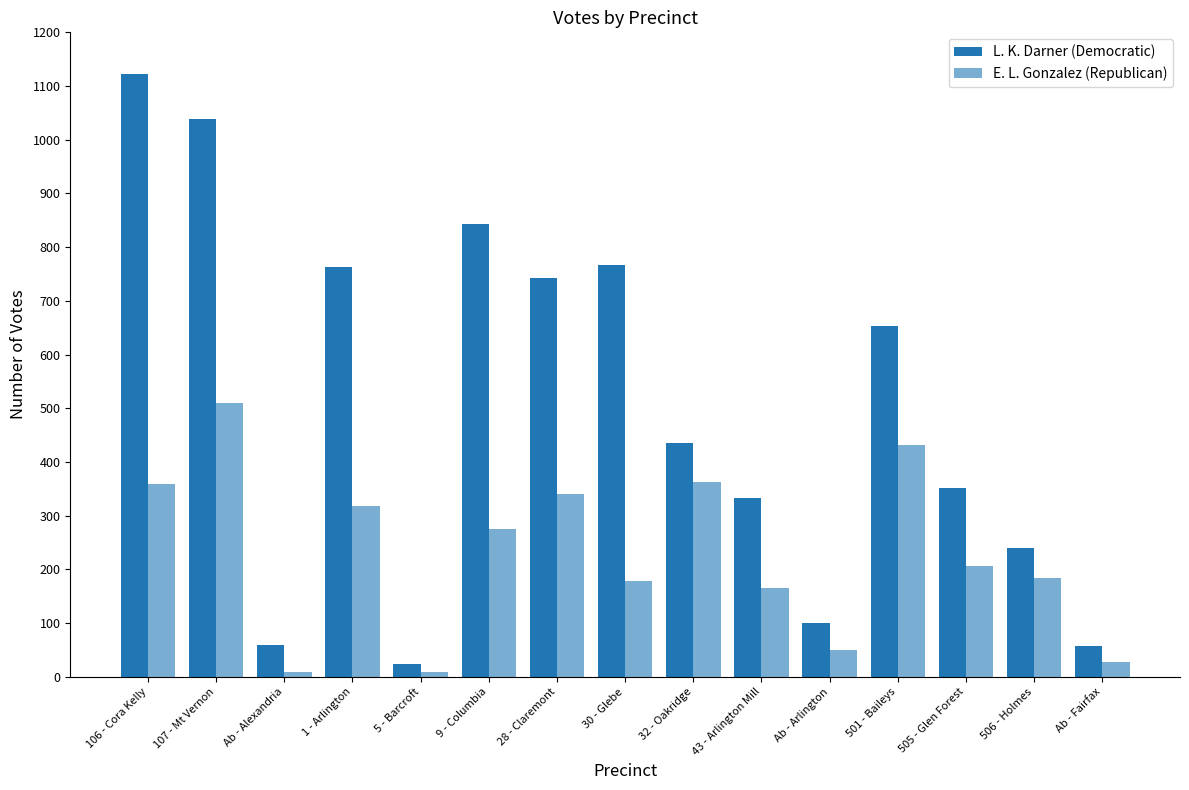

What is the smallest value displayed?

9